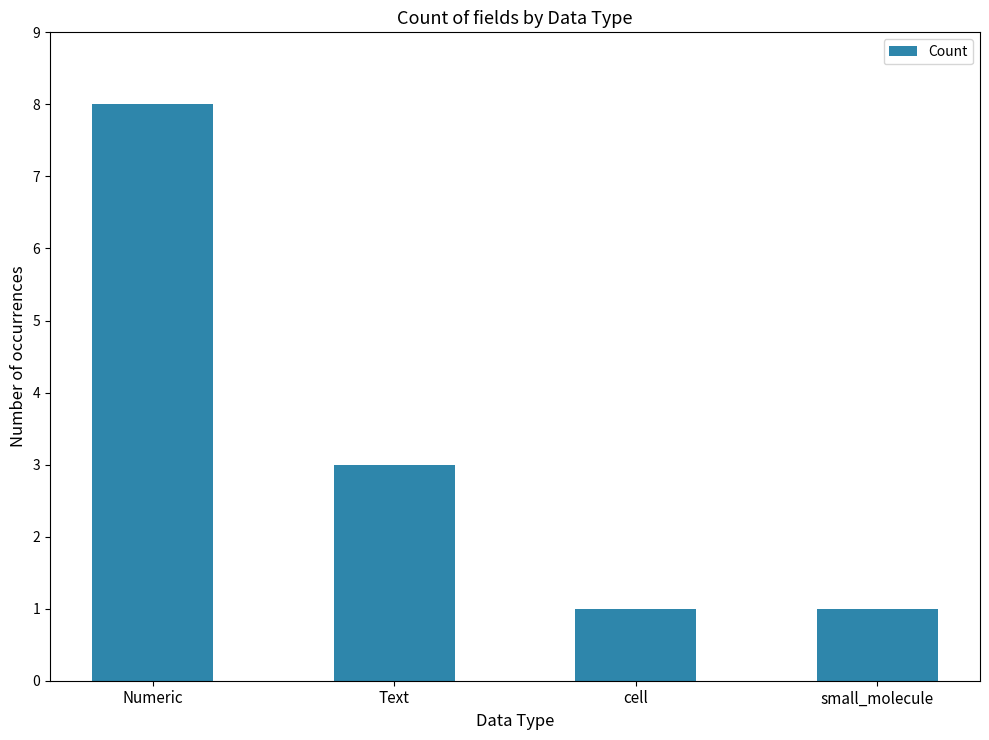

Reading left to right, list all the values displayed in this chart.

8	3	1	1